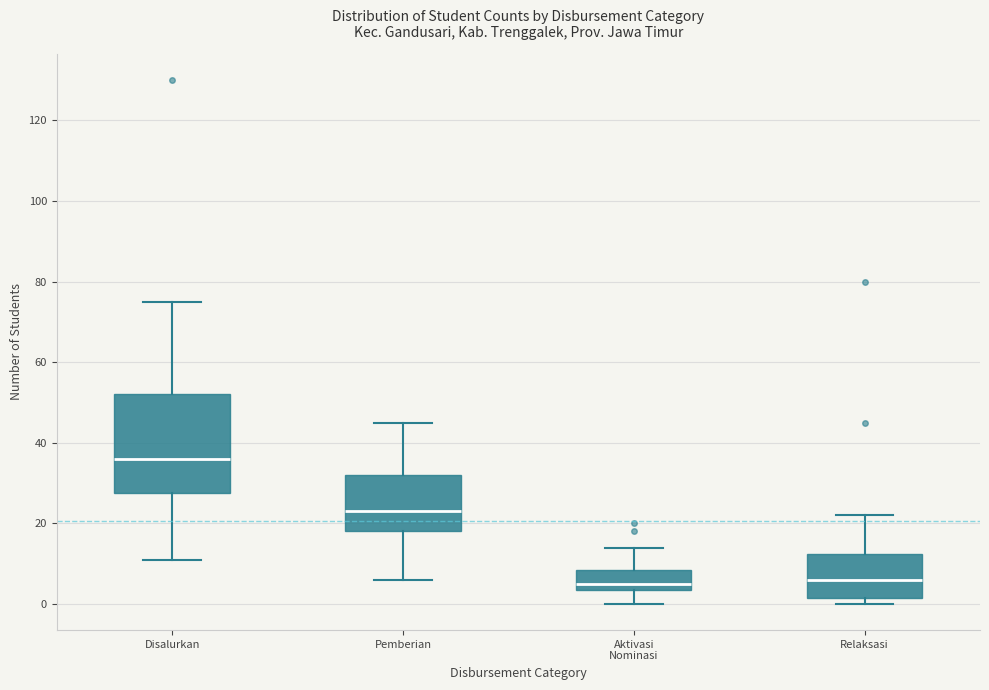

Reading left to right, transcribe this box plot: for each box, give where its median line is, the range the box spans, and where its two whiskers end, as read against the y-axis. The values are not printed on the chart, so give them approximately, as read against the axis.

Disalurkan: median 36, box 28 to 52, whiskers 12 to 76
Pemberian: median 24, box 18 to 32, whiskers 6 to 46
Aktivasi Nominasi: median 6, box 4 to 8, whiskers 0 to 14
Relaksasi: median 6, box 2 to 12, whiskers 0 to 22